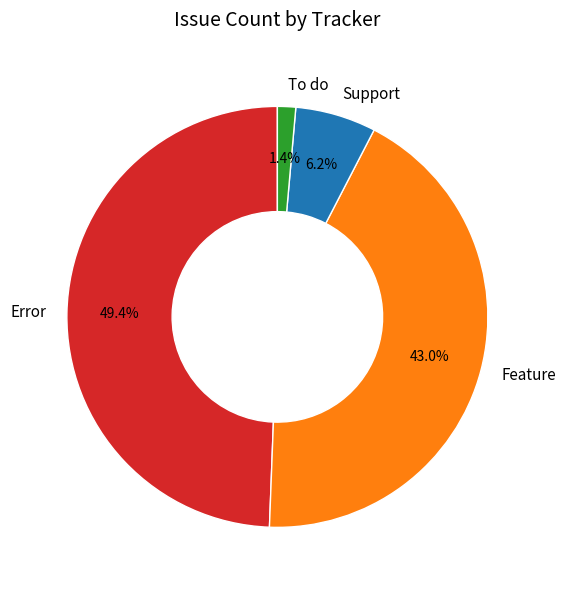

The To do slice represents 1% of the pie. True or false?

True